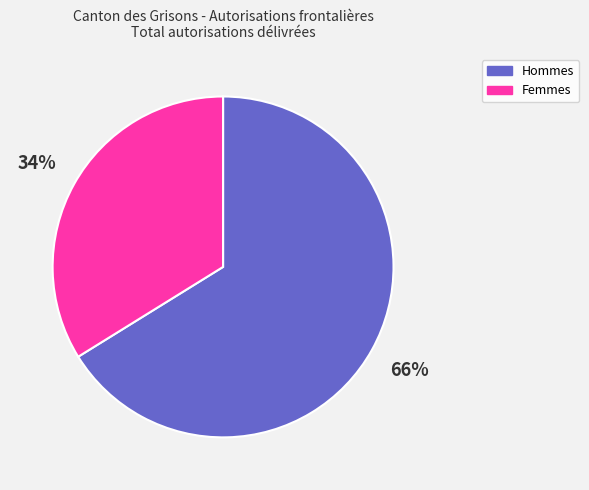

Rank the categories by value from highest to lowest.

Hommes, Femmes